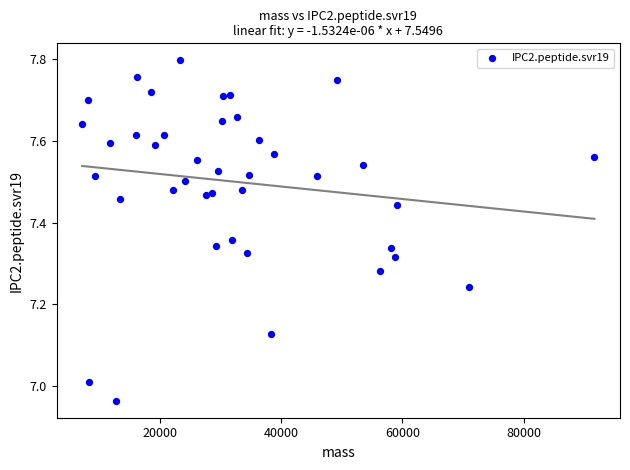

What is the range of Y values (max minus min)?

0.8